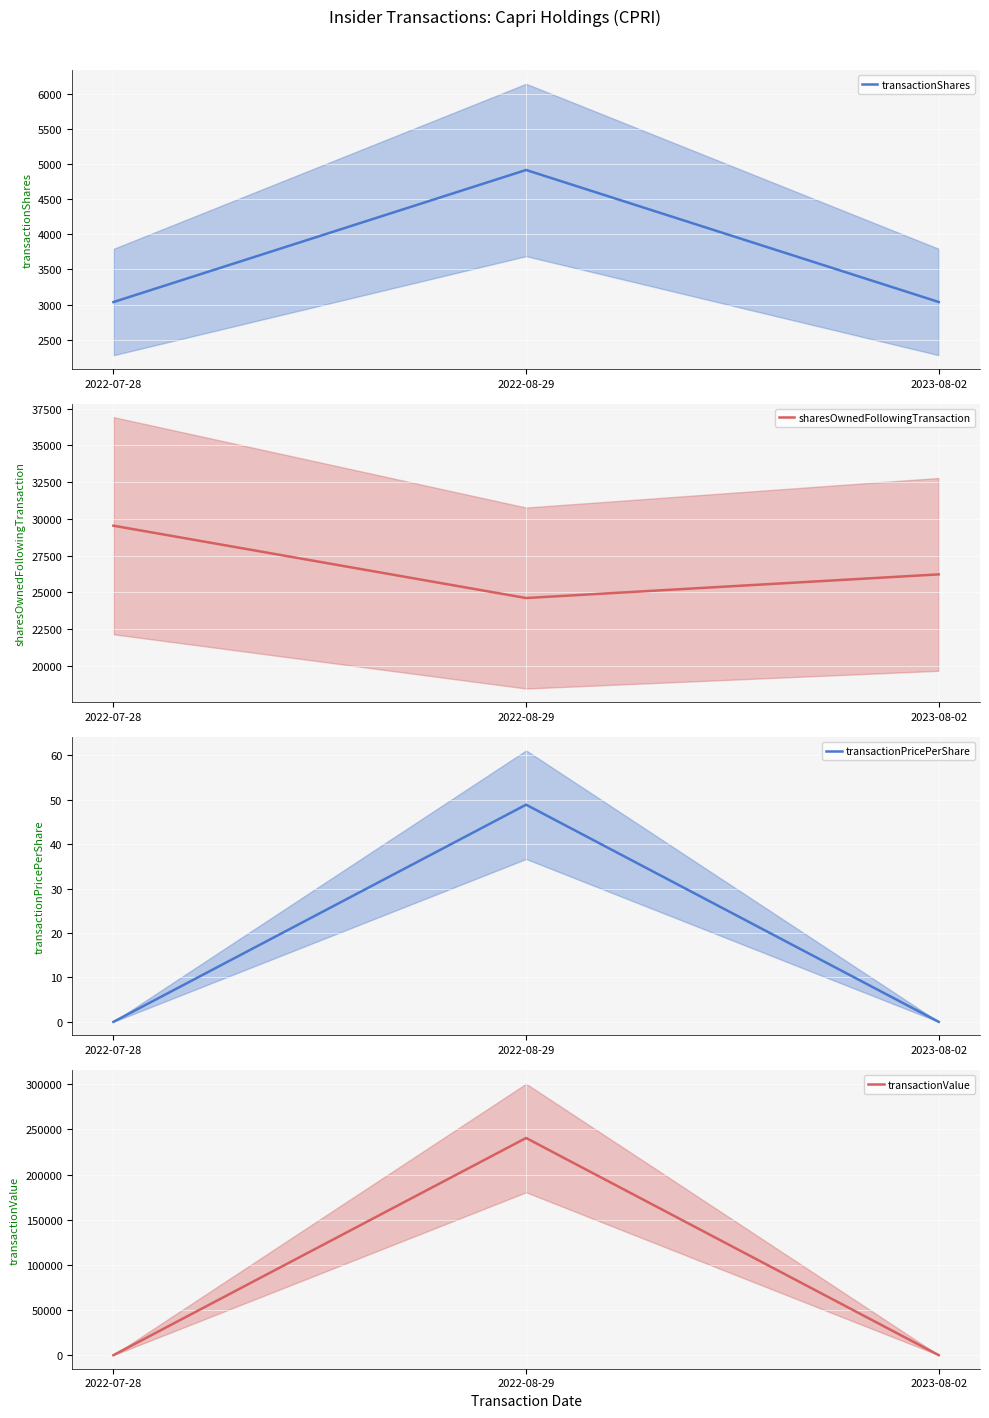

What is the lowest value of the transactionShares series?

3035